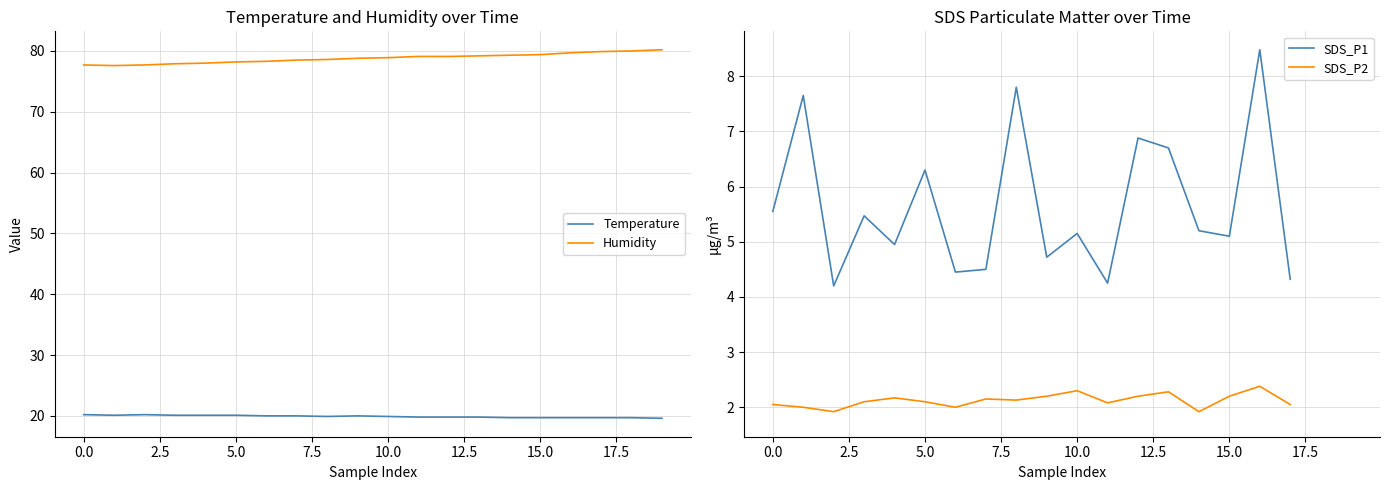

True or false: Humidity and Temperature cross at least once.

False